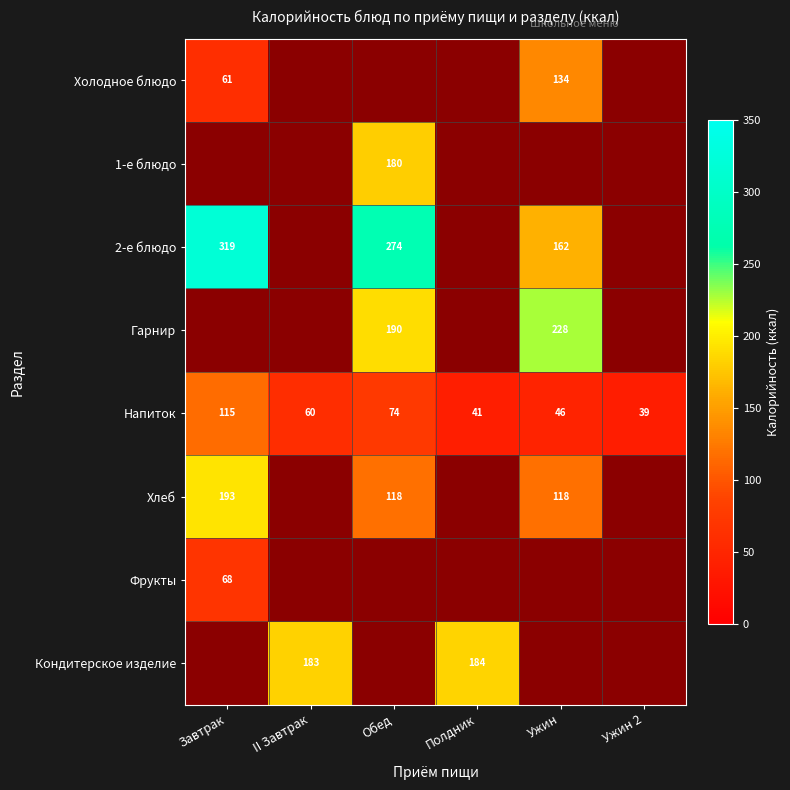

At which label does Напиток first exceed 60?

Завтрак